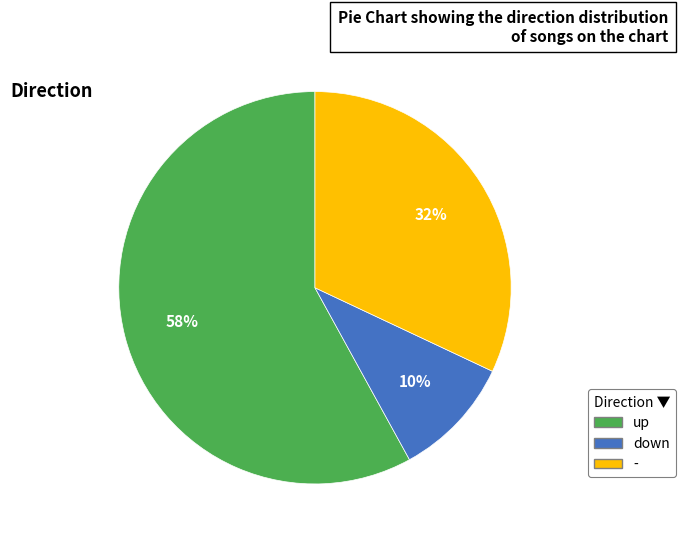

True or false: down accounts for 10% of the total.

True